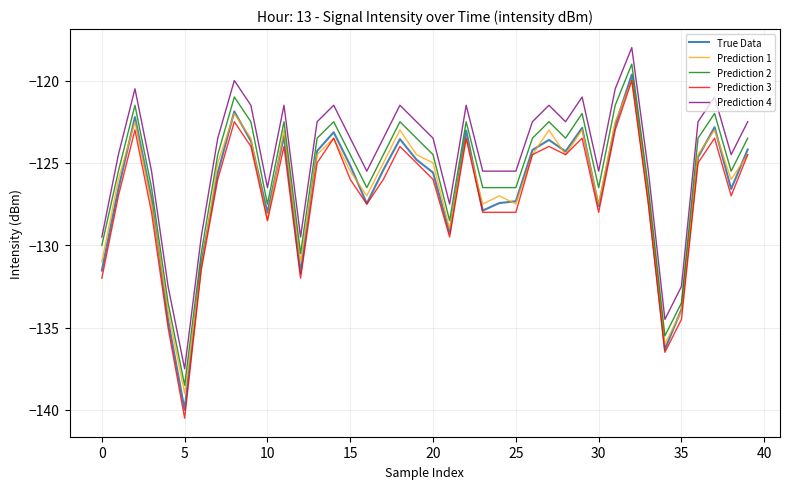

True or false: Prediction 4 and Prediction 1 cross at least once.

False